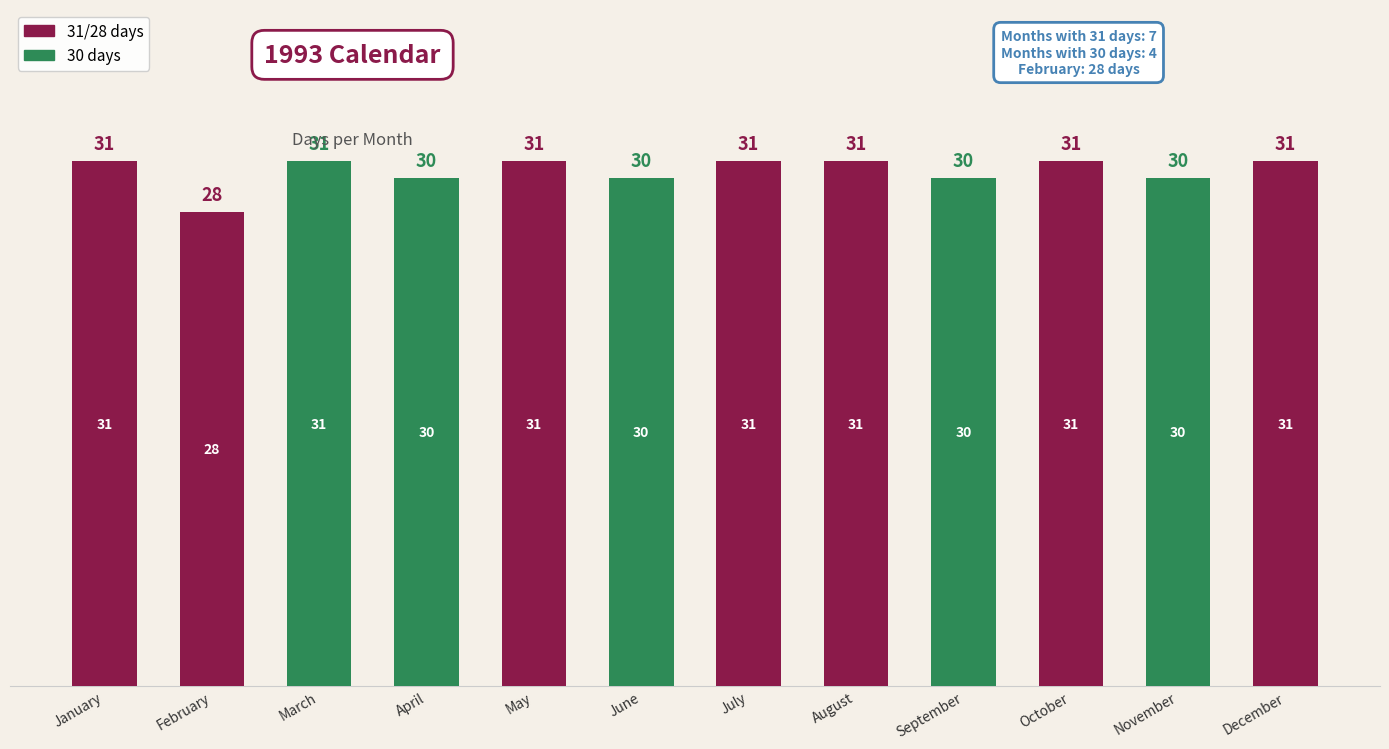

How many values are between 30 and 31?

11